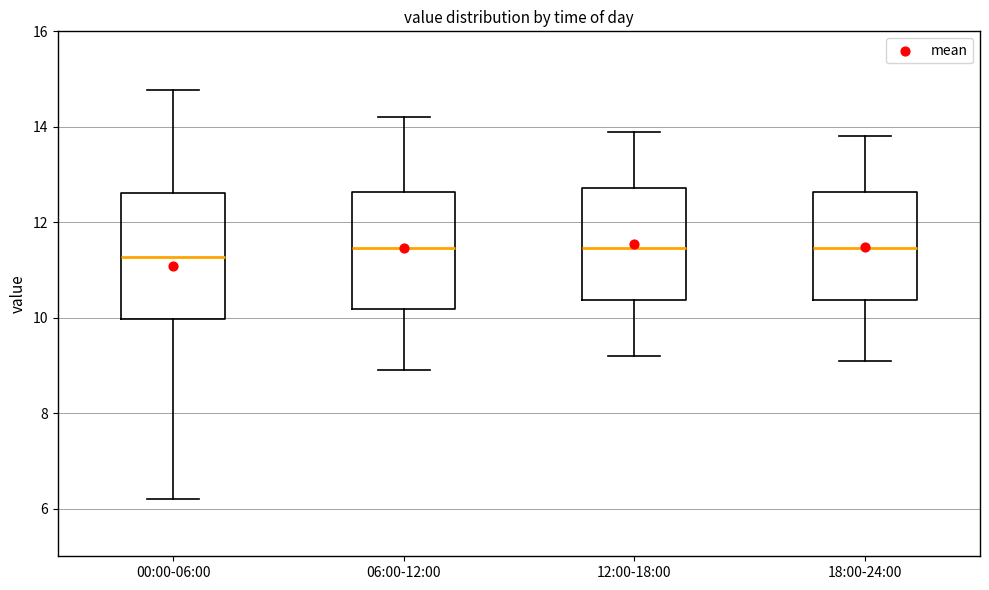

Reading left to right, transcribe this box plot: for each box, give where its median line is, the range the box spans, and where its two whiskers end, as read against the y-axis. The values are not printed on the chart, so give them approximately, as read against the axis.

00:00-06:00: median 11.2, box 10.0 to 12.6, whiskers 6.2 to 14.8
06:00-12:00: median 11.4, box 10.2 to 12.6, whiskers 9.0 to 14.2
12:00-18:00: median 11.4, box 10.4 to 12.8, whiskers 9.2 to 14.0
18:00-24:00: median 11.4, box 10.4 to 12.6, whiskers 9.2 to 13.8